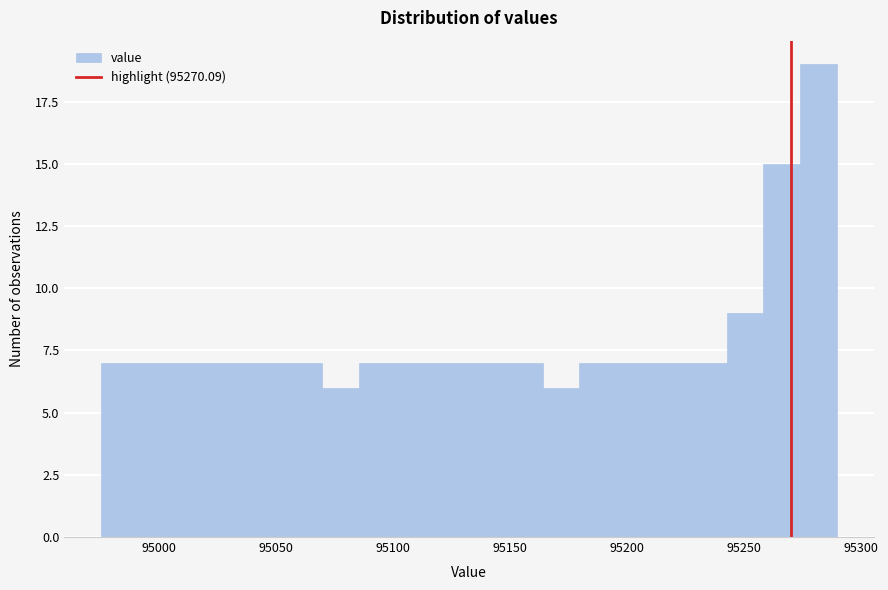

Read against the x-axis, roughly where is the centre of the tallest bar?

95280